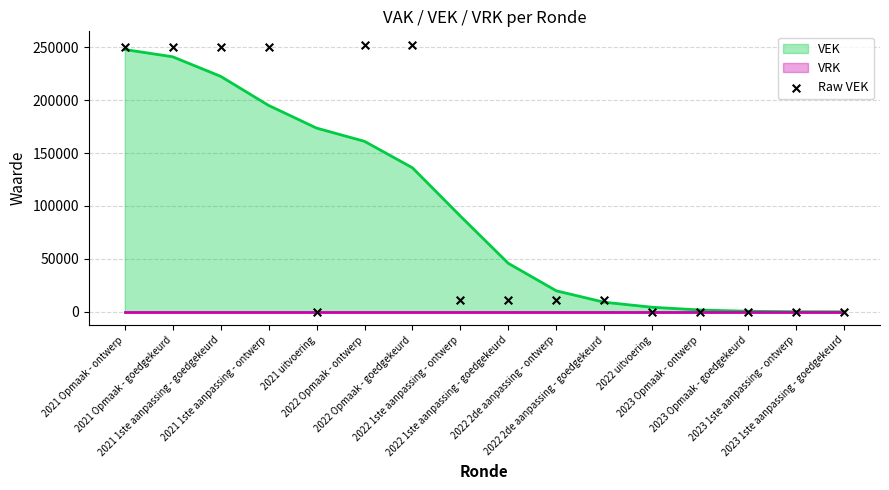

Which has a higher value, 2023 Opmaak - ontwerp or 2021 Opmaak - ontwerp?

2021 Opmaak - ontwerp